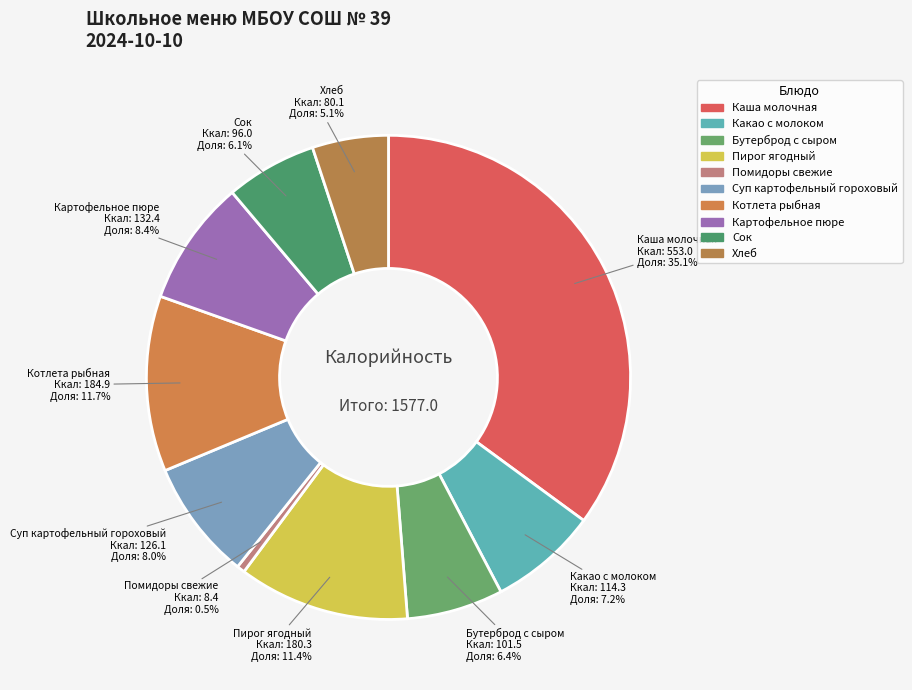

Rank the categories by value from highest to lowest.

Каша молочная, Котлета рыбная, Пирог ягодный, Картофельное пюре, Суп картофельный гороховый, Какао с молоком, Бутерброд с сыром, Сок, Хлеб, Помидоры свежие